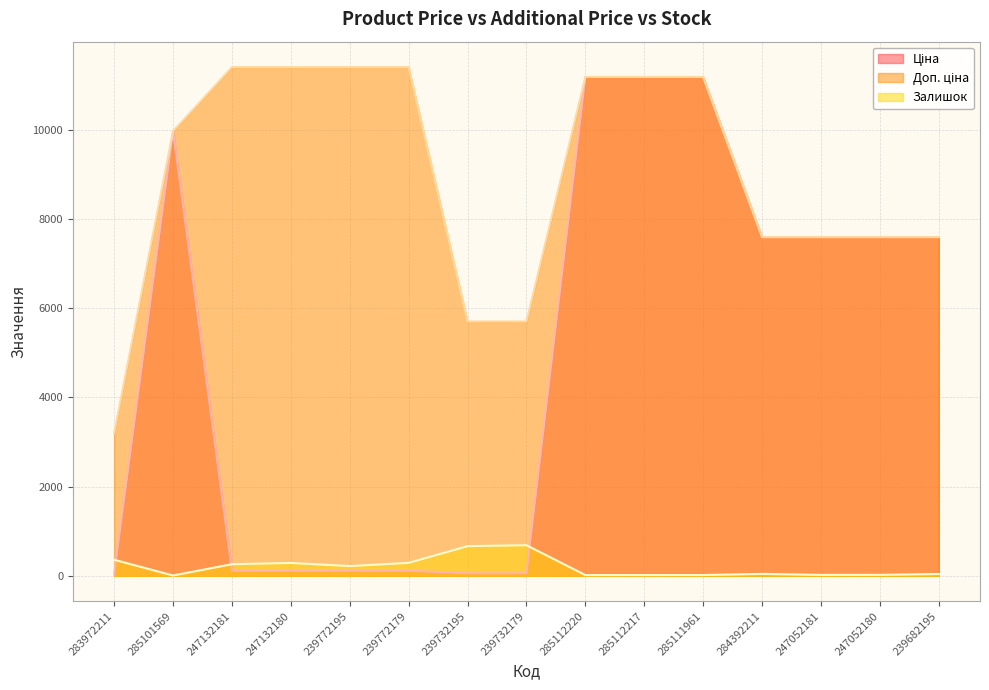

What are all the series names shown in the legend?

Ціна, Доп. ціна, Залишок